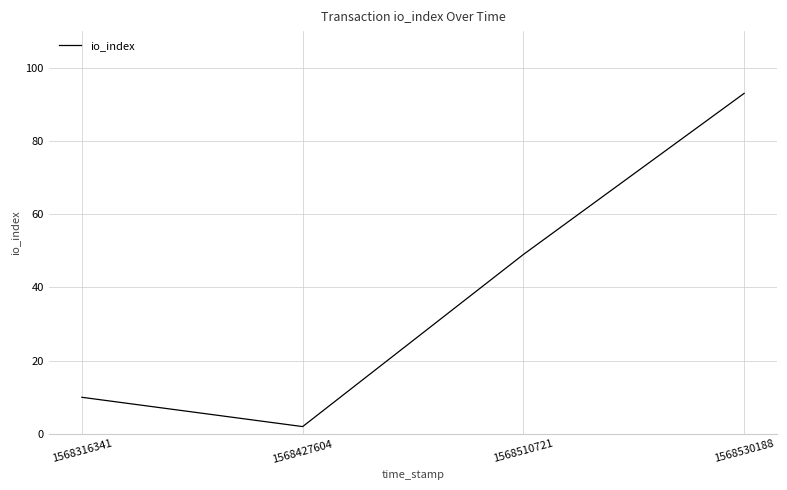

List the labels in order of value, smallest first.

1568427604, 1568316341, 1568510721, 1568530188